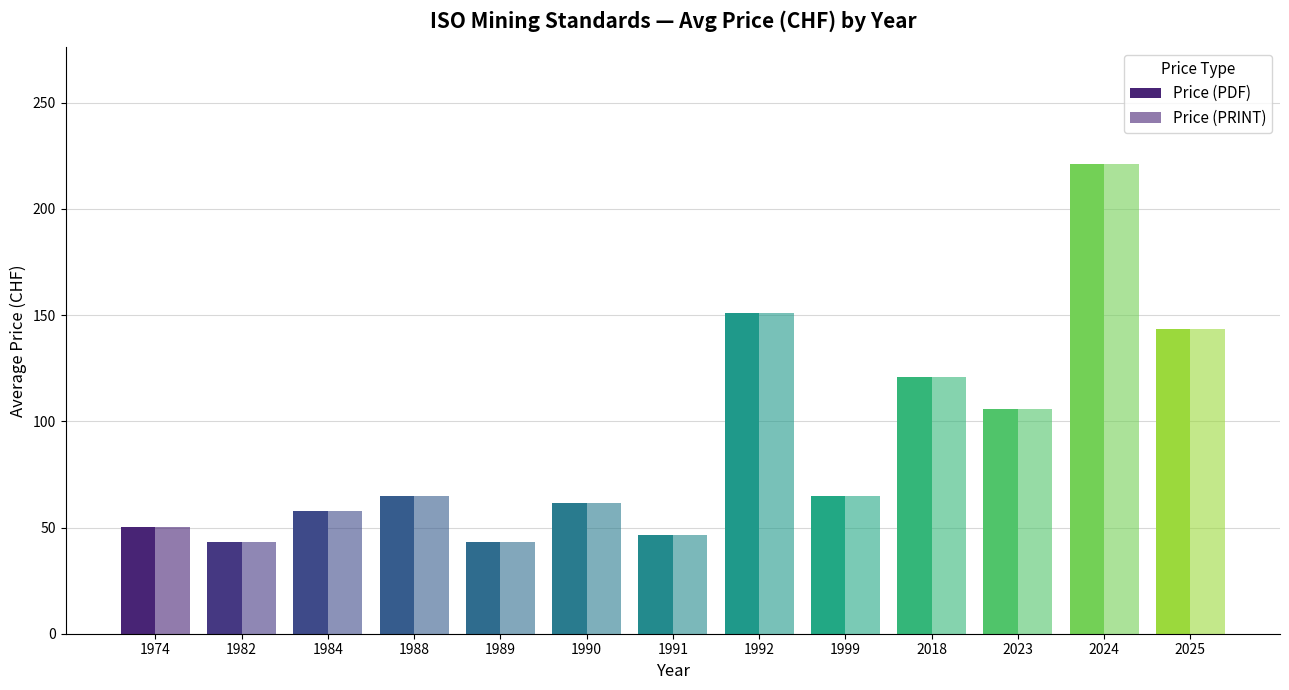

What is the smallest value displayed?

43.0